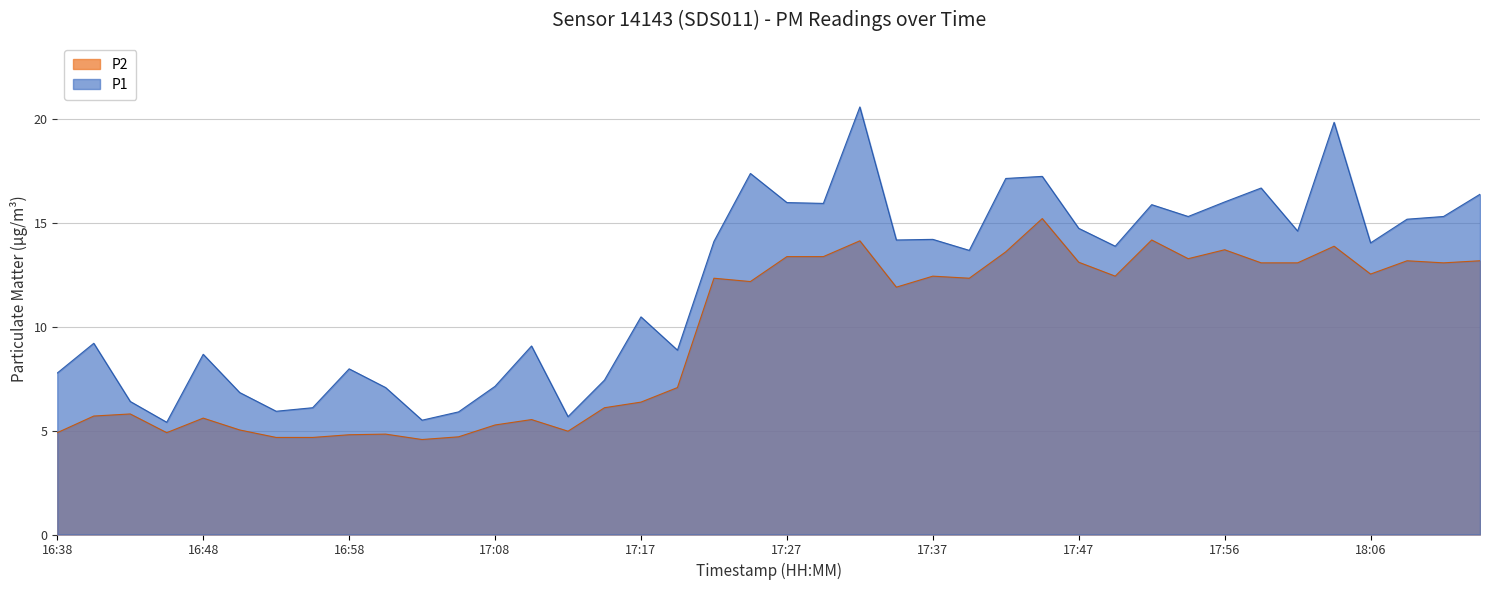

What are all the series names shown in the legend?

P2, P1